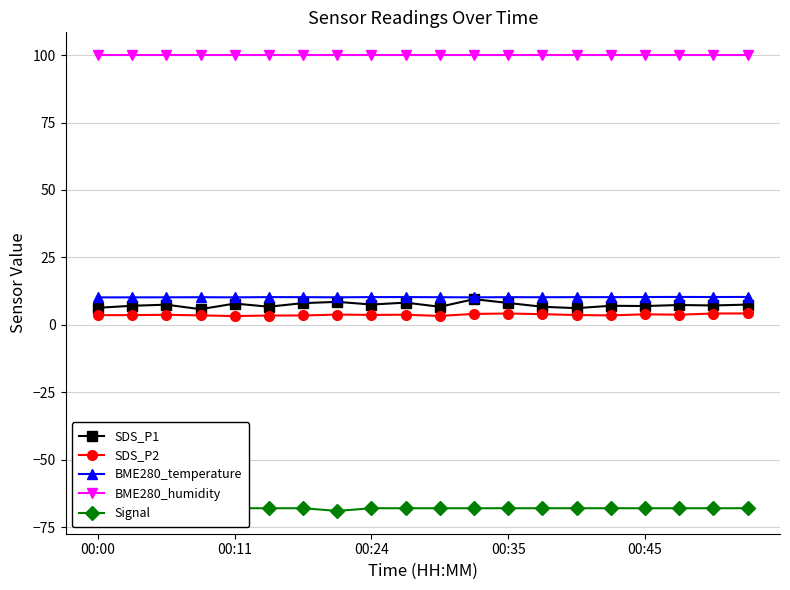

At how many categories does at least one series exceed 89?

20